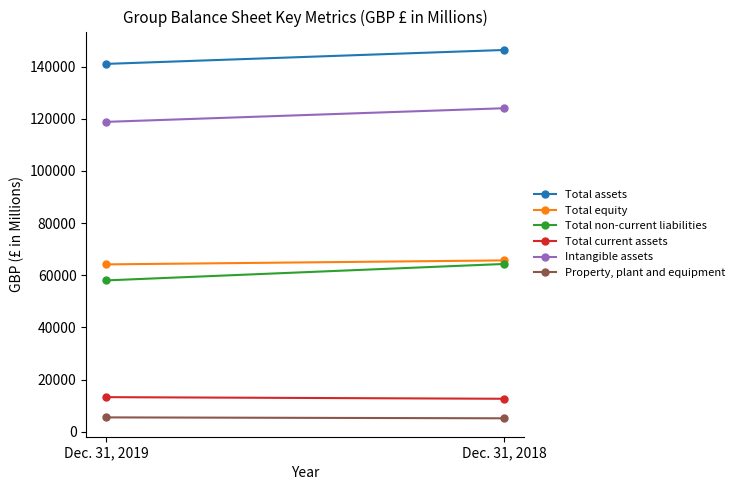

What is the total value across all series at Dec. 31, 2019?

400766